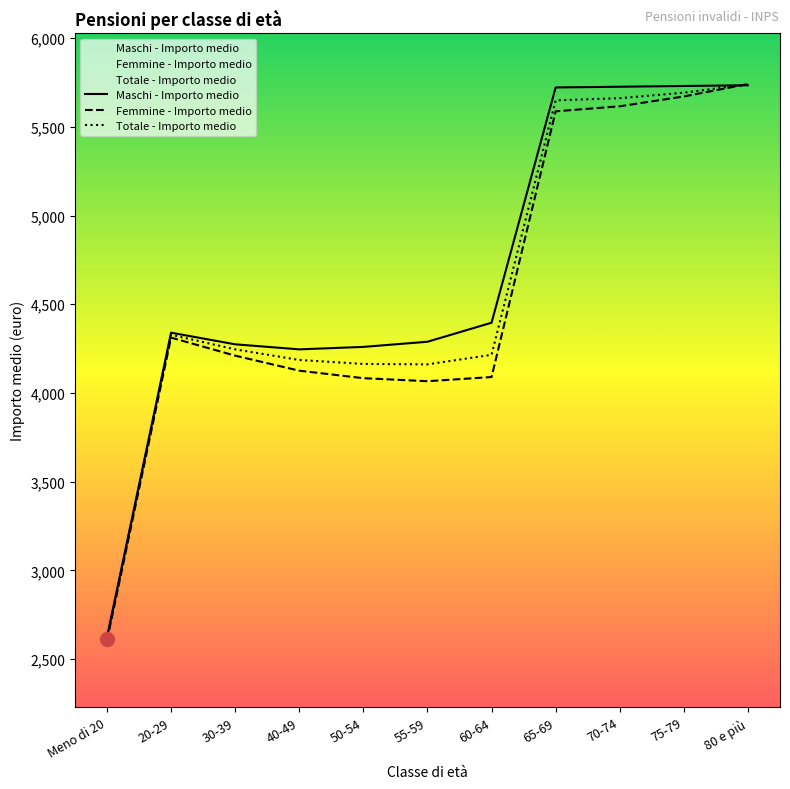

Reading left to right, transcribe all the data shown in this chart.

Maschi - Importo medio: Meno di 20=2622.9	20-29=4339.4	30-39=4274.0	40-49=4245.5	50-54=4259.4	55-59=4288.4	60-64=4395.7	65-69=5721.7	70-74=5725.7	75-79=5730.0	80 e più=5734.1
Femmine - Importo medio: Meno di 20=2603.1	20-29=4311.7	30-39=4210.0	40-49=4125.3	50-54=4083.1	55-59=4065.9	60-64=4089.5	65-69=5587.1	70-74=5615.7	75-79=5671.0	80 e più=5740.9
Totale - Importo medio: Meno di 20=2614.9	20-29=4327.8	30-39=4245.5	40-49=4185.7	50-54=4163.2	55-59=4161.0	60-64=4214.7	65-69=5649.1	70-74=5661.3	75-79=5692.2	80 e più=5739.2